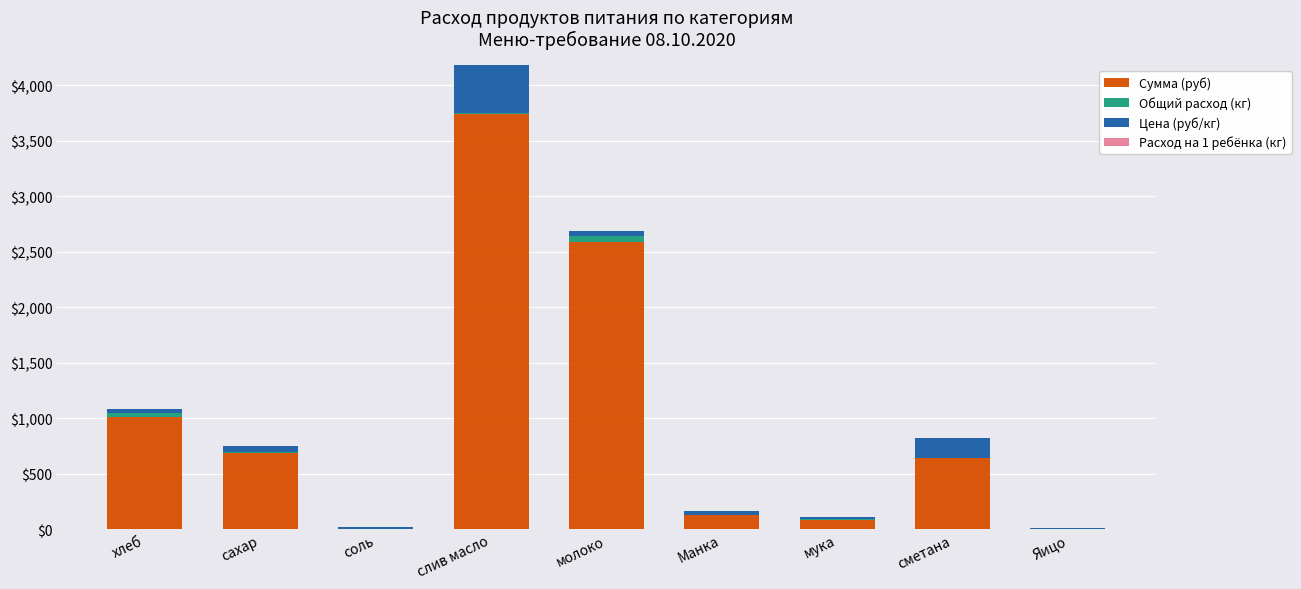

What is the maximum value for Сумма (руб)?

3739.3